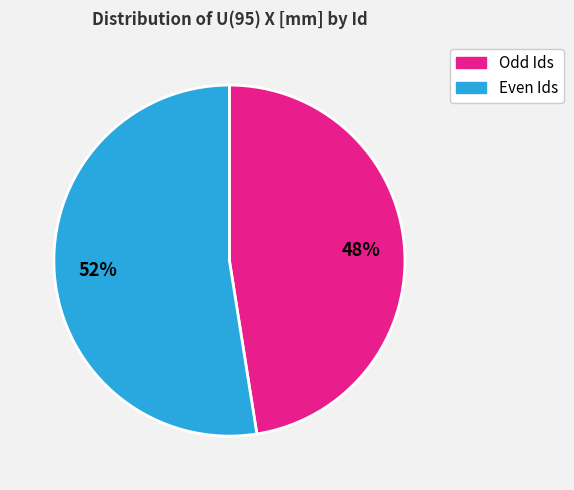

Does any single category account for the majority?

Yes